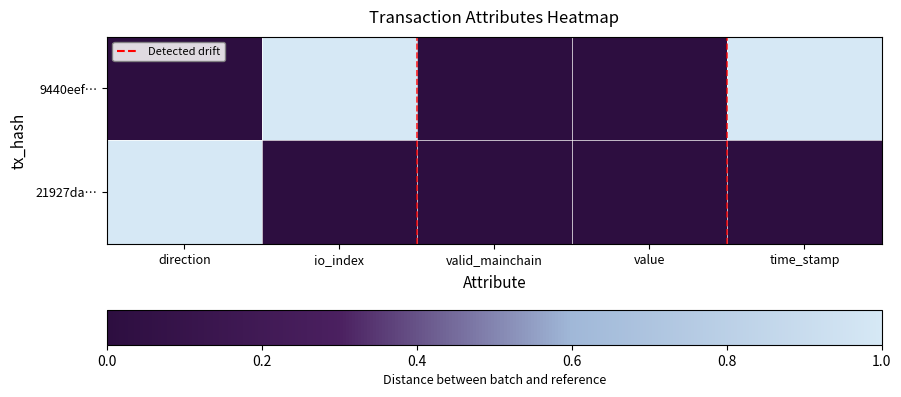

Between direction and value, which is larger?

direction